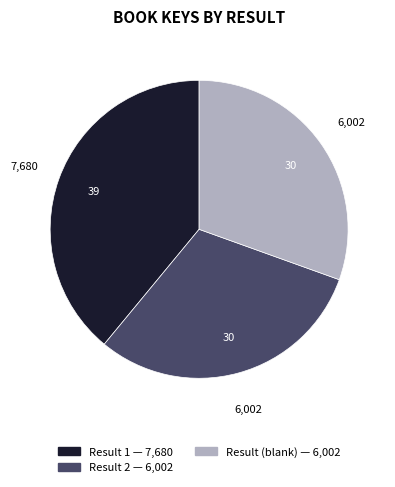

Is there any slice that represents more than half of the pie?

No